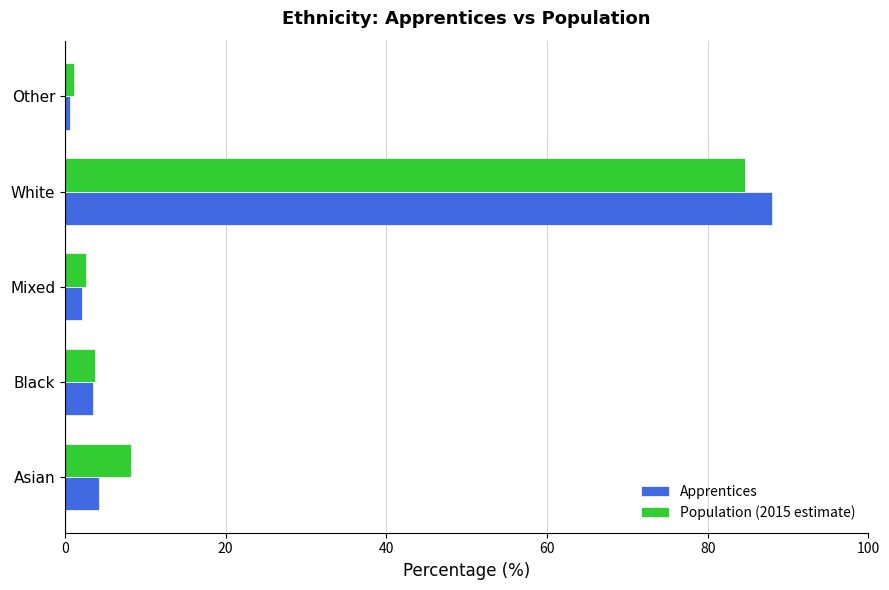

What are all the series names shown in the legend?

Apprentices, Population (2015 estimate)